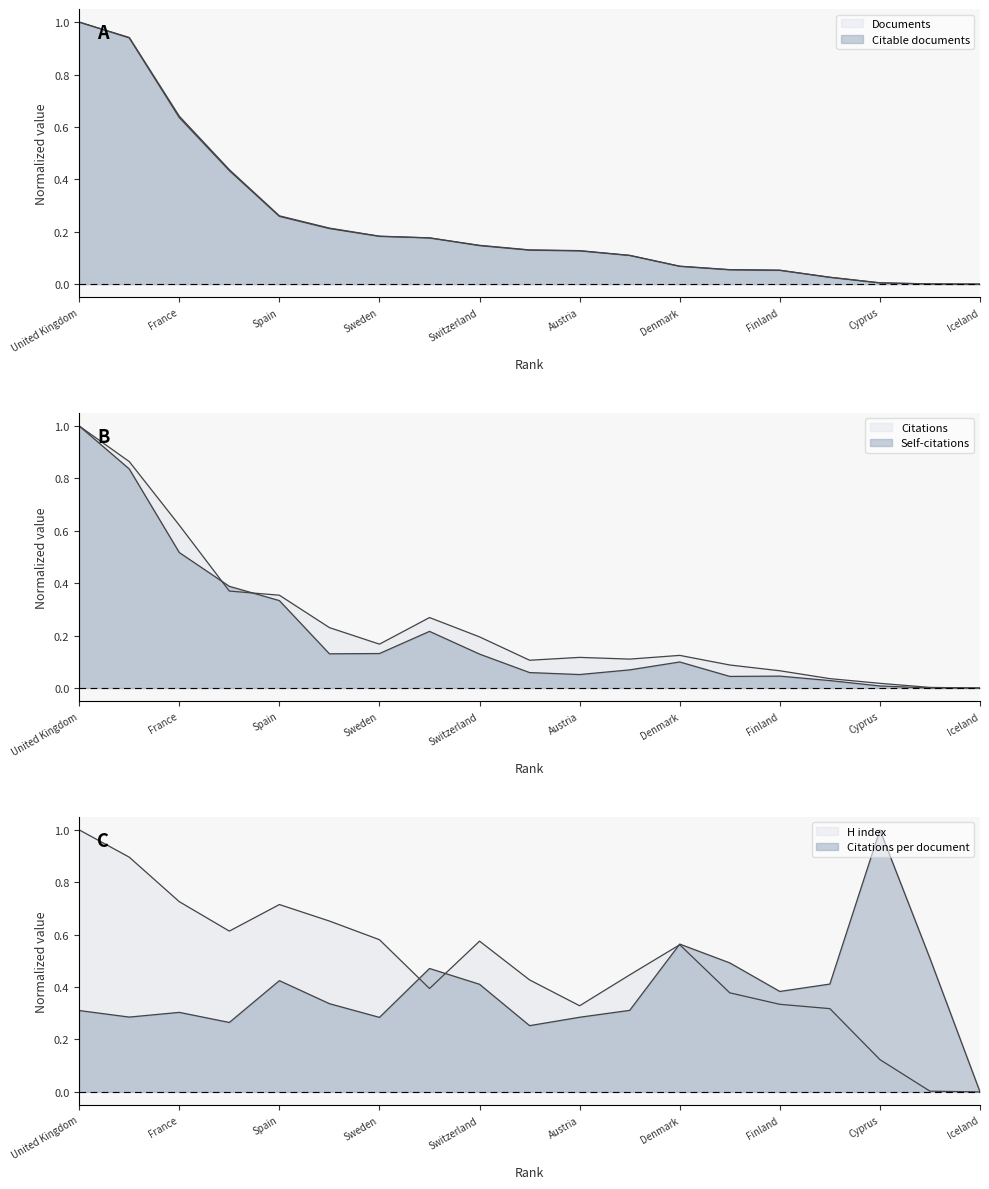

What are all the series names shown in the legend?

Documents, Citable documents, H index, Self-citations, Citations, Citations per document